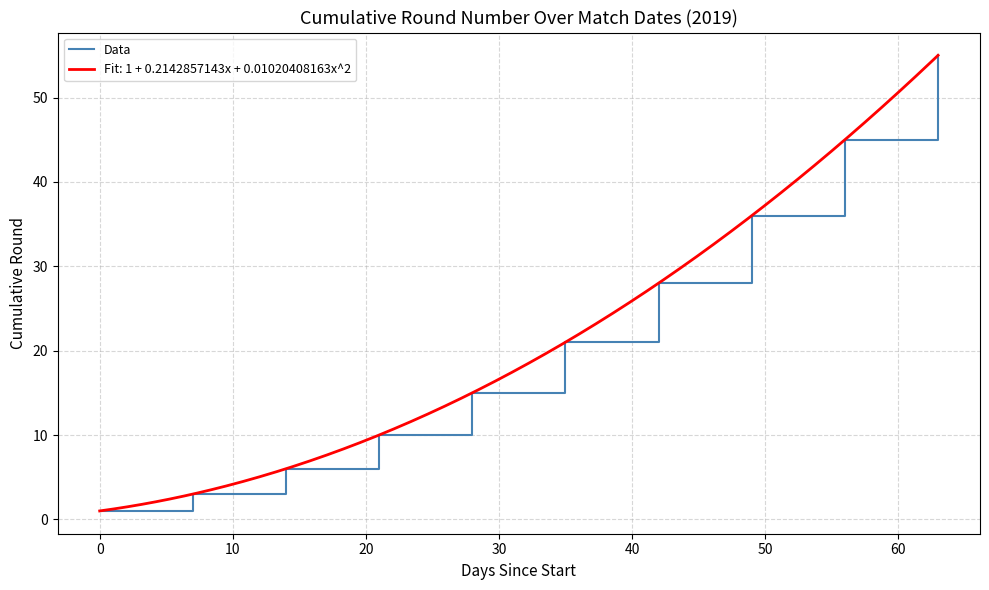

What is the highest value of the Data series?

55